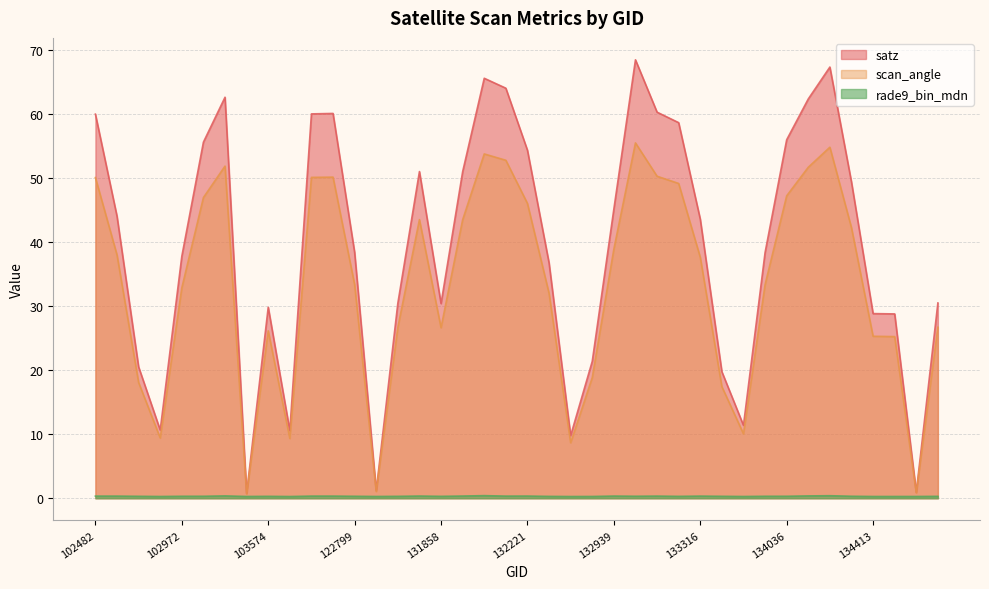

What is the value of the scan_angle point at the 19th from the left?

53.7